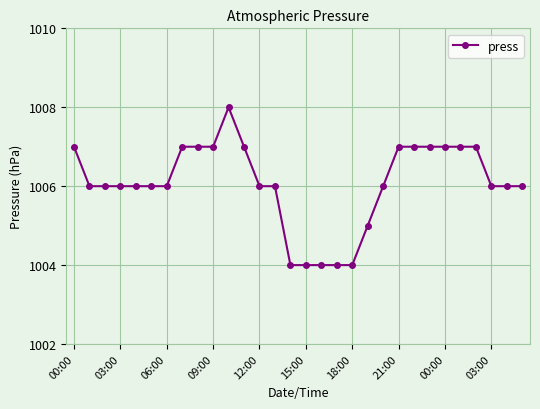

How many series are shown in this chart?

1